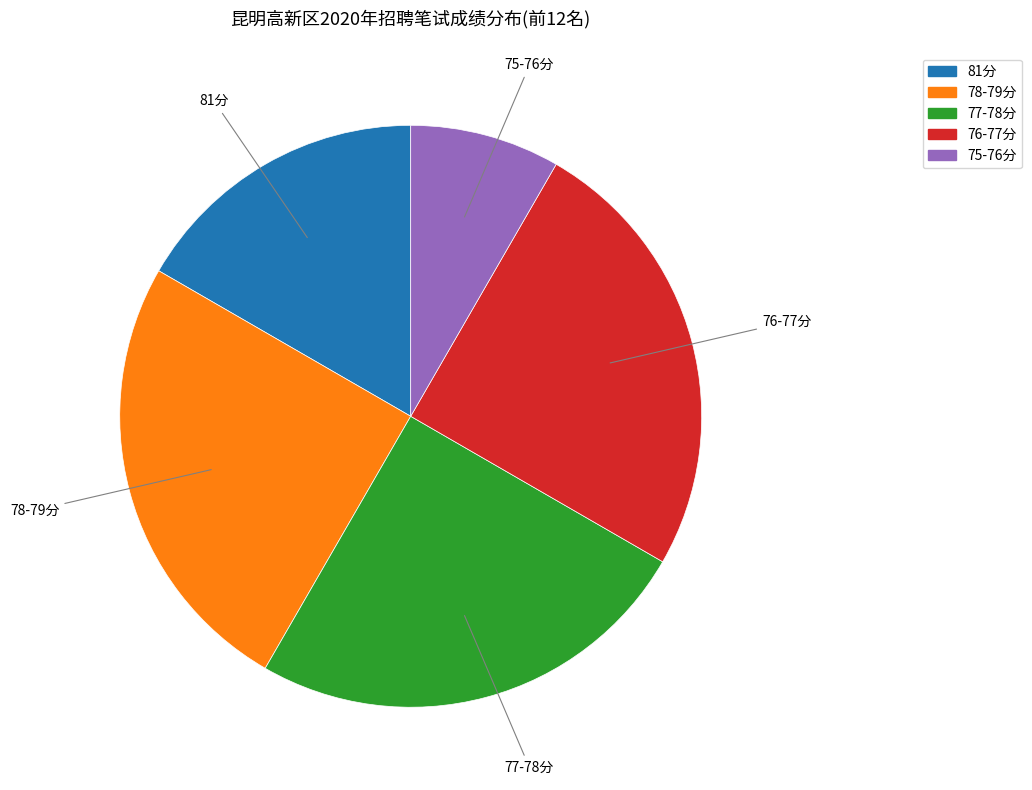

Does any single category account for the majority?

No